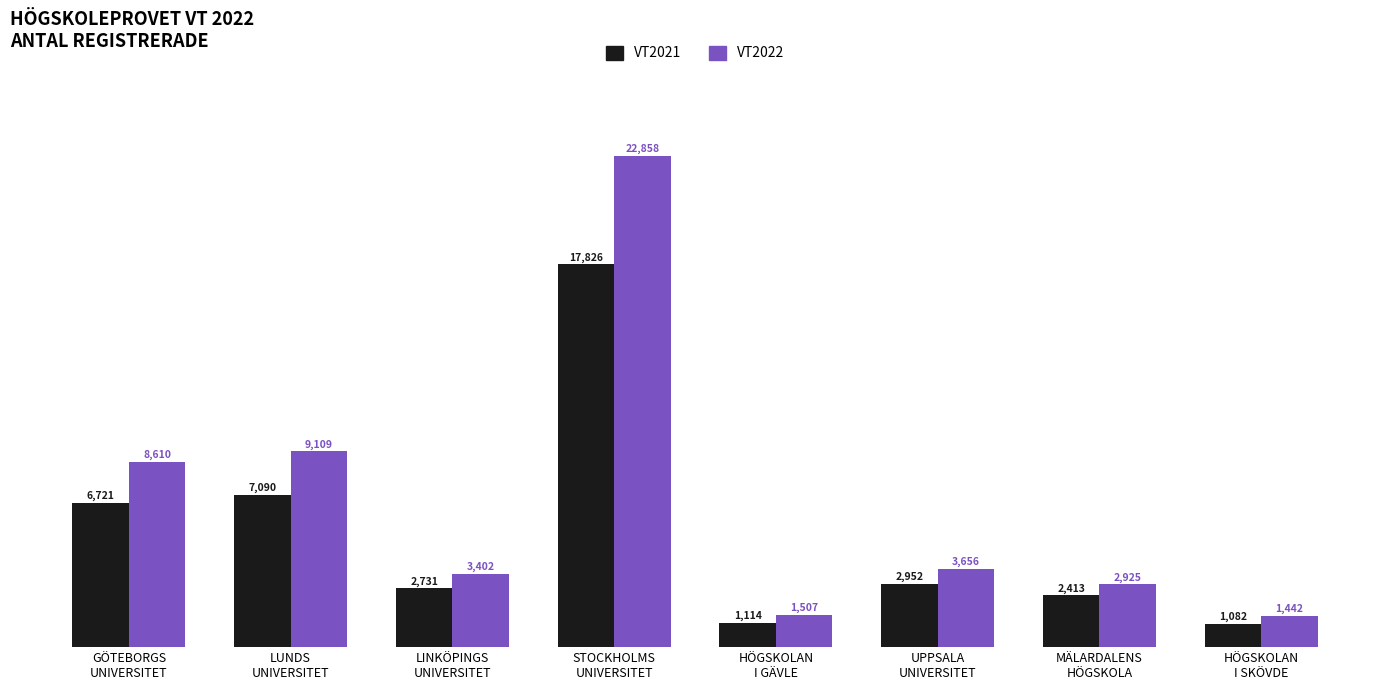

The value of VT2021 at LINKÖPINGS
UNIVERSITET is 3940. True or false?

False